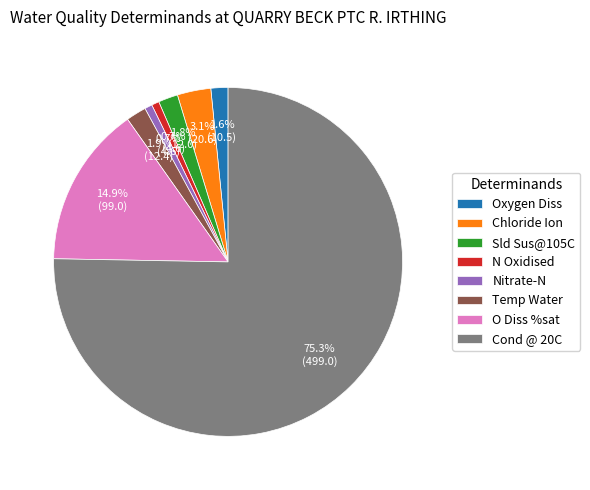

Which category accounts for the majority?

Cond @ 20C